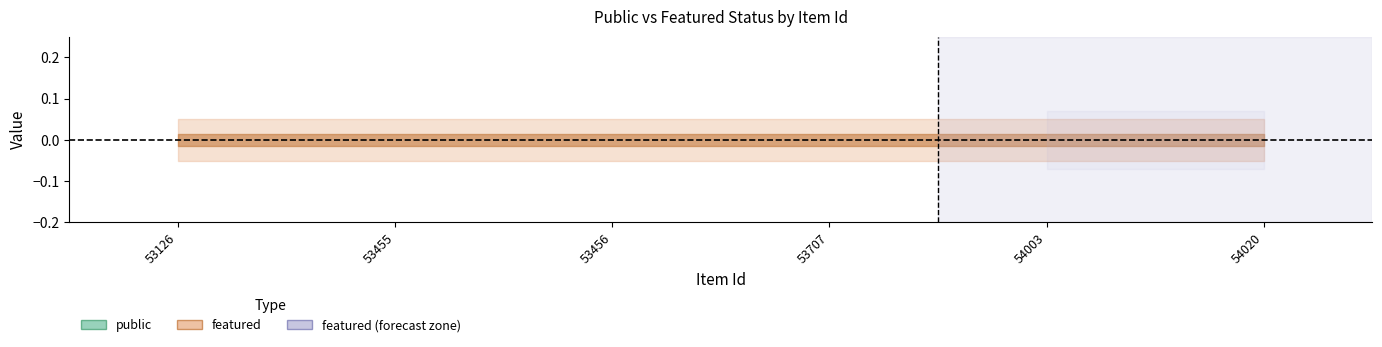

Is it true that public equals 1 at 53126?

False